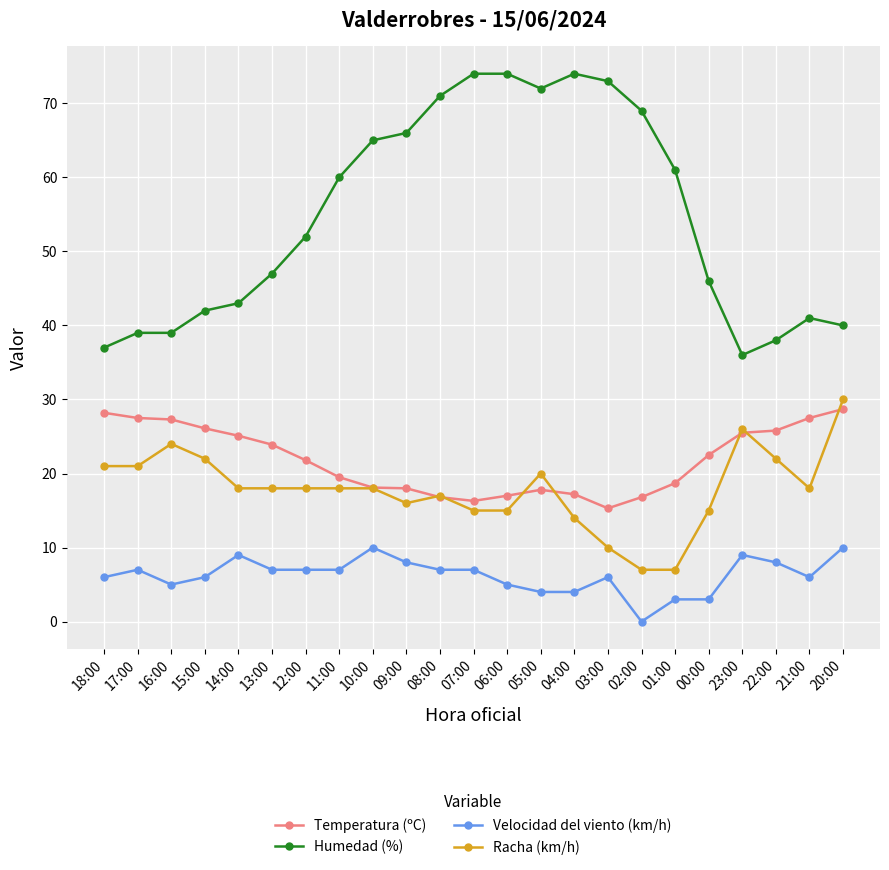

What is the value of the Humedad (%) point at the 12th from the left?

74.0